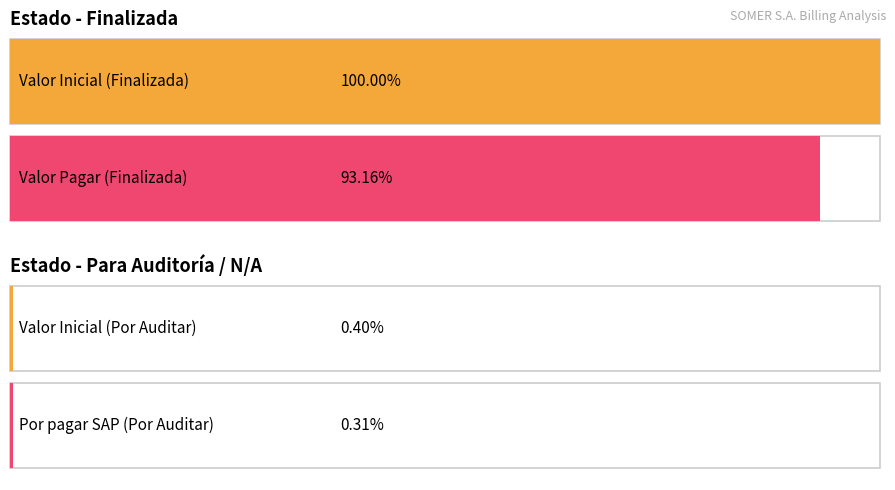

At which category is the sum across all series the highest?

Finalizada